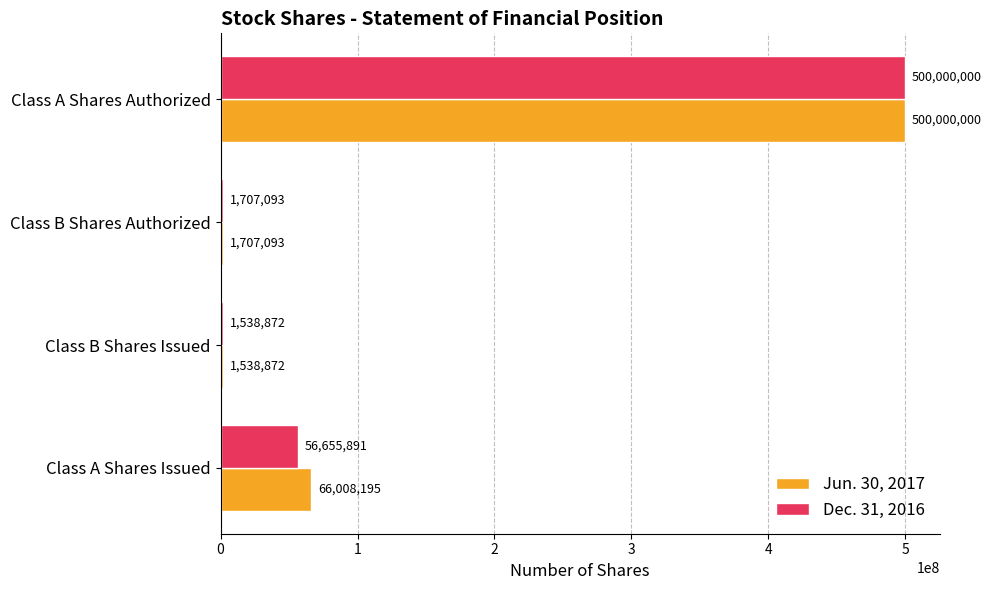

What is the sum of the Dec. 31, 2016 values at Class A Shares Issued and Class B Shares Issued?

58194763